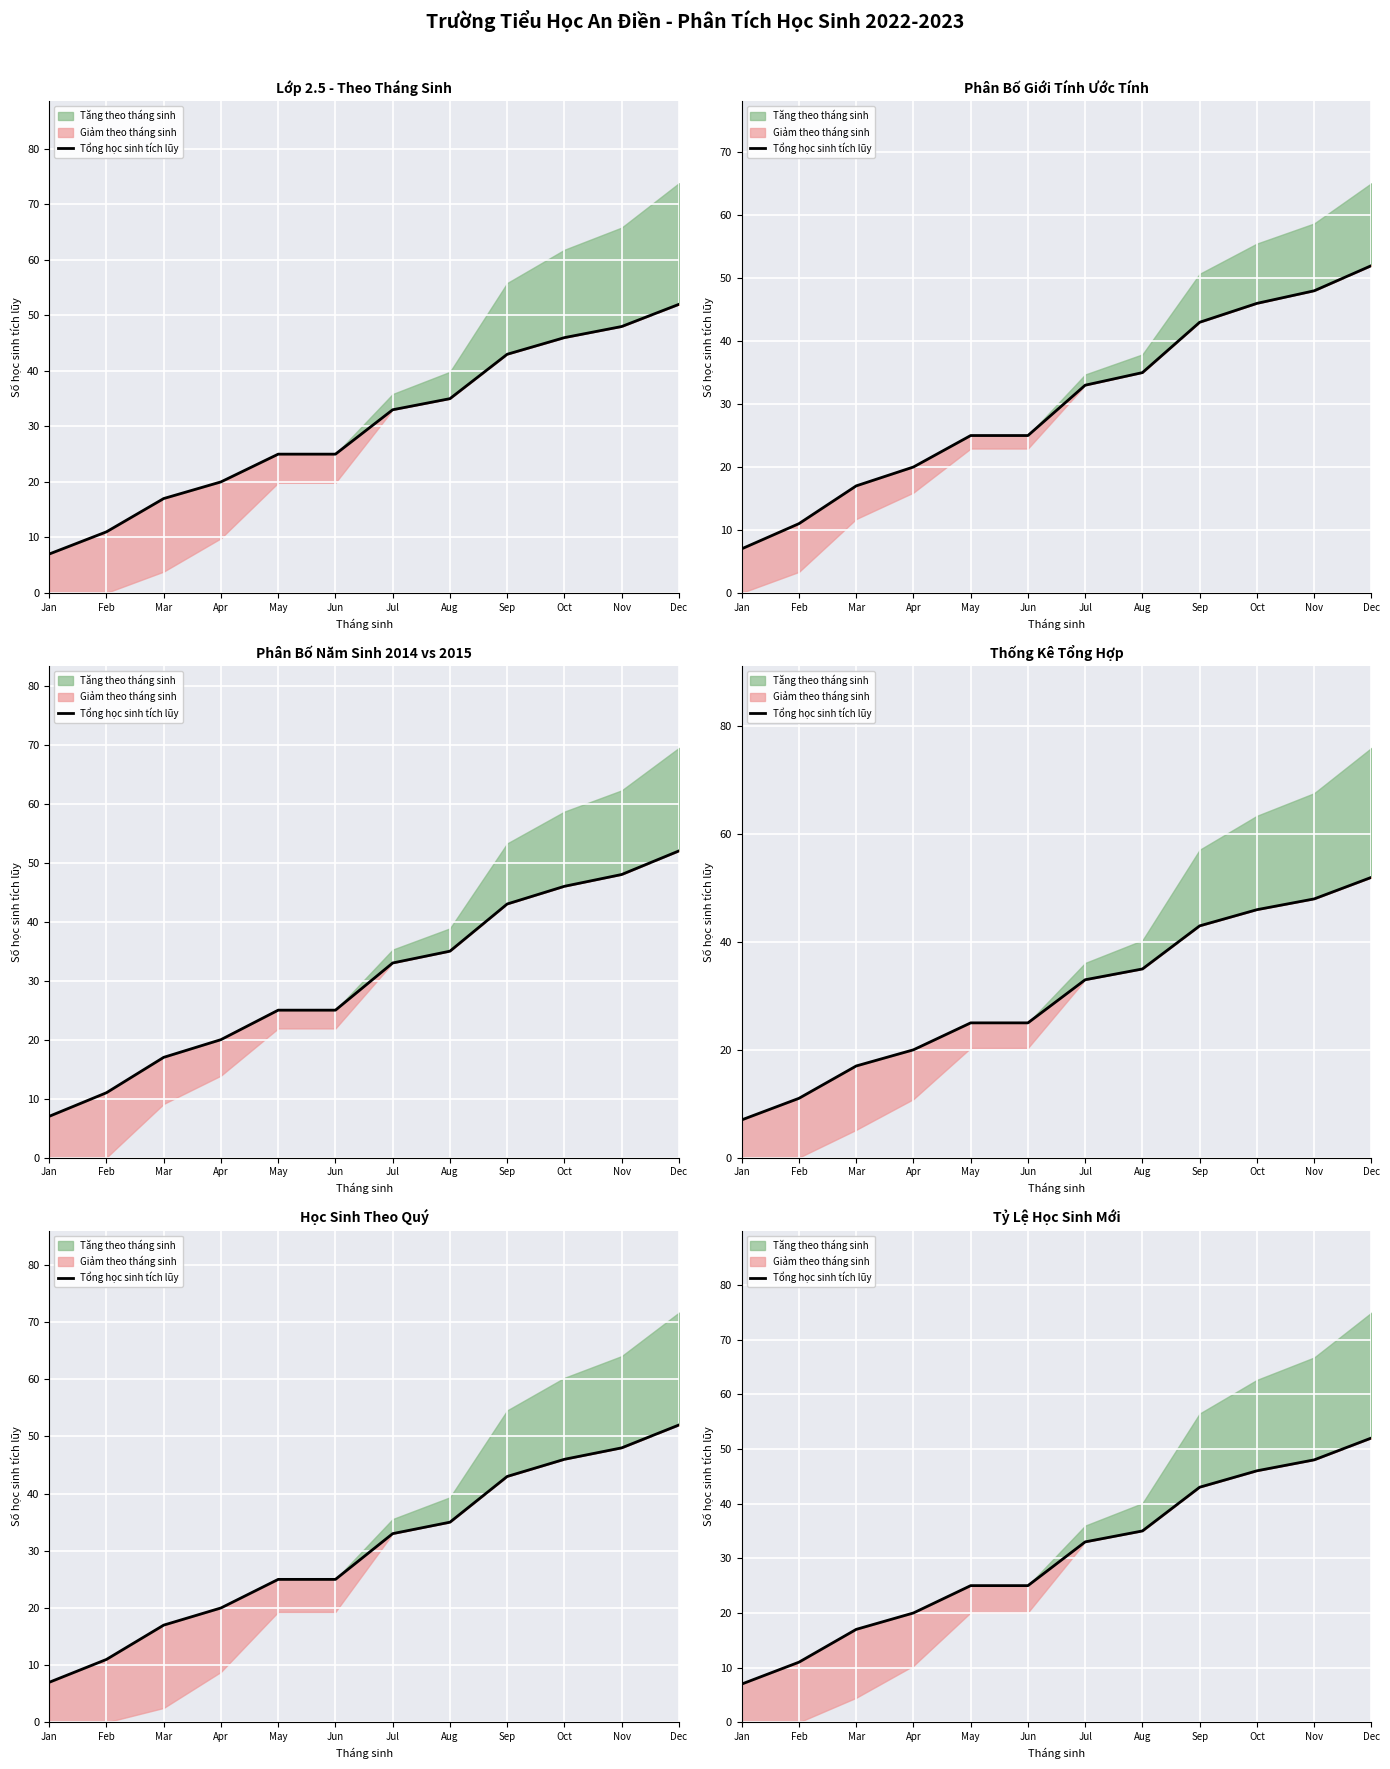

The value at Jul is 13. True or false?

False